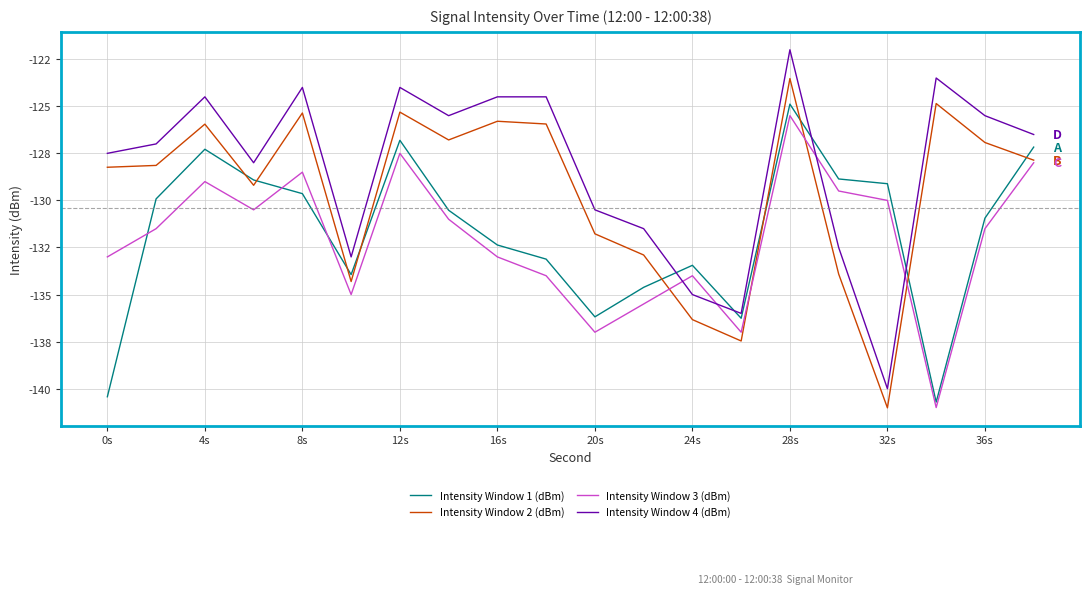

What is the label of the 1st point from the left?

0s